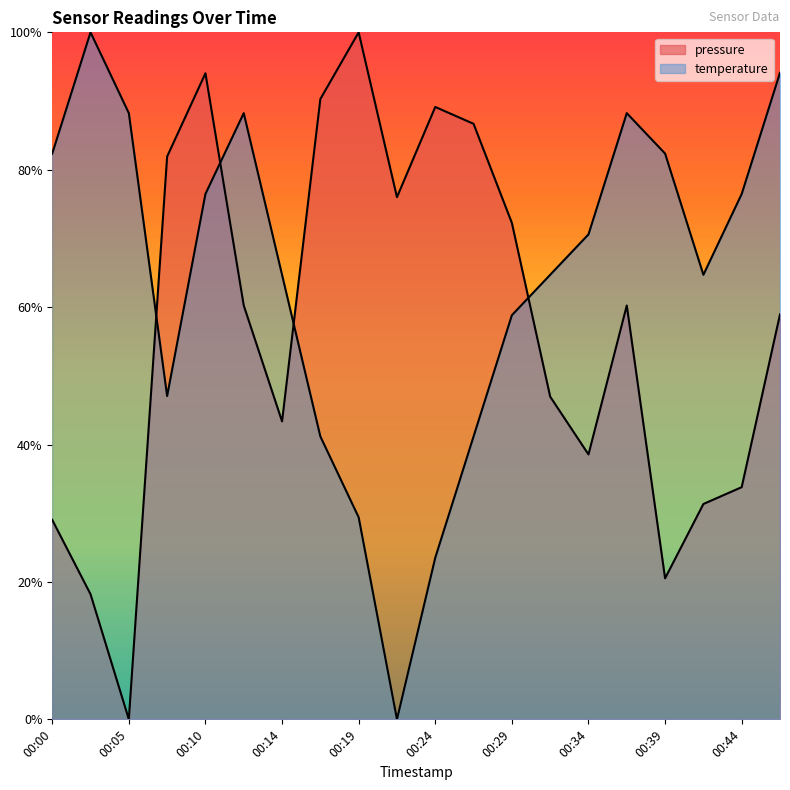

True or false: temperature has a value of 135749.1 at 00:34.

False